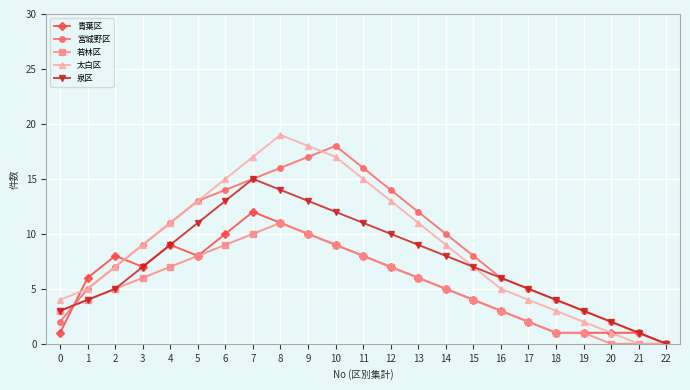

Reading left to right, what are all the values shown in this chart?

青葉区: 0=1	1=6	2=8	3=7	4=9	5=8	6=10	7=12	8=11	9=10	10=9	11=8	12=7	13=6	14=5	15=4	16=3	17=2	18=1	19=1	20=1	21=1	22=0
宮城野区: 0=2	1=5	2=7	3=9	4=11	5=13	6=14	7=15	8=16	9=17	10=18	11=16	12=14	13=12	14=10	15=8	16=6	17=5	18=4	19=3	20=2	21=1	22=0
若林区: 0=3	1=4	2=5	3=6	4=7	5=8	6=9	7=10	8=11	9=10	10=9	11=8	12=7	13=6	14=5	15=4	16=3	17=2	18=1	19=1	20=0	21=0	22=0
太白区: 0=4	1=5	2=7	3=9	4=11	5=13	6=15	7=17	8=19	9=18	10=17	11=15	12=13	13=11	14=9	15=7	16=5	17=4	18=3	19=2	20=1	21=0	22=0
泉区: 0=3	1=4	2=5	3=7	4=9	5=11	6=13	7=15	8=14	9=13	10=12	11=11	12=10	13=9	14=8	15=7	16=6	17=5	18=4	19=3	20=2	21=1	22=0